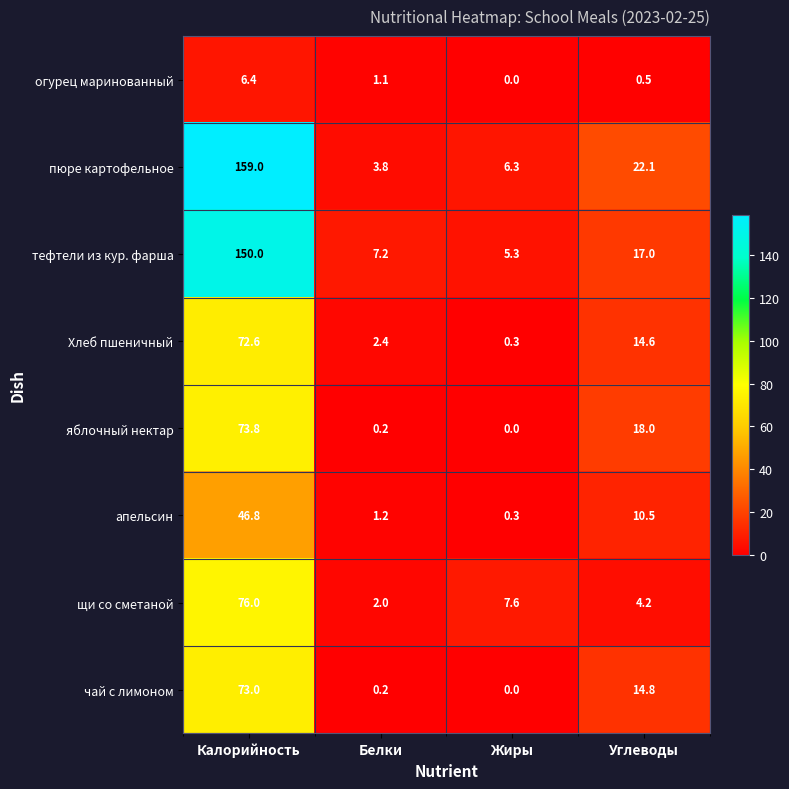

Rank the series by their maximum value, from lowest to highest.

огурец маринованный, апельсин, Хлеб пшеничный, чай с лимоном, яблочный нектар, щи со сметаной, тефтели из кур. фарша, пюре картофельное